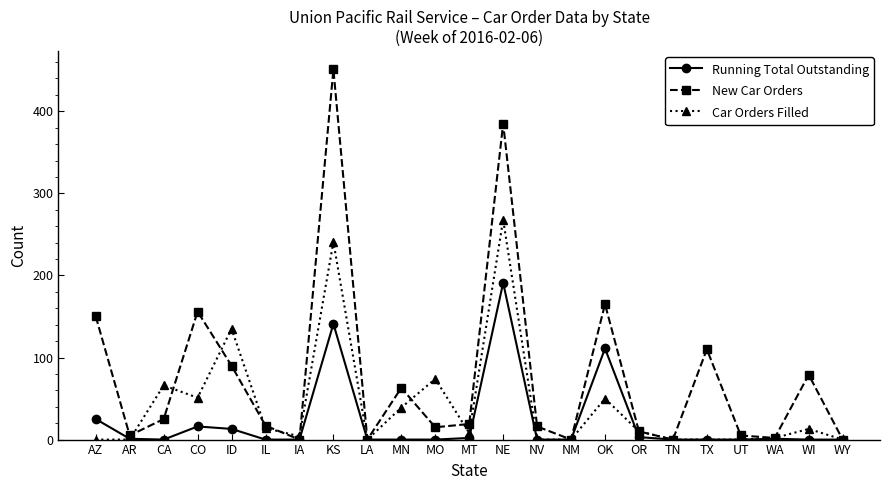

Where does the Car Orders Filled series first go above 8?

CA